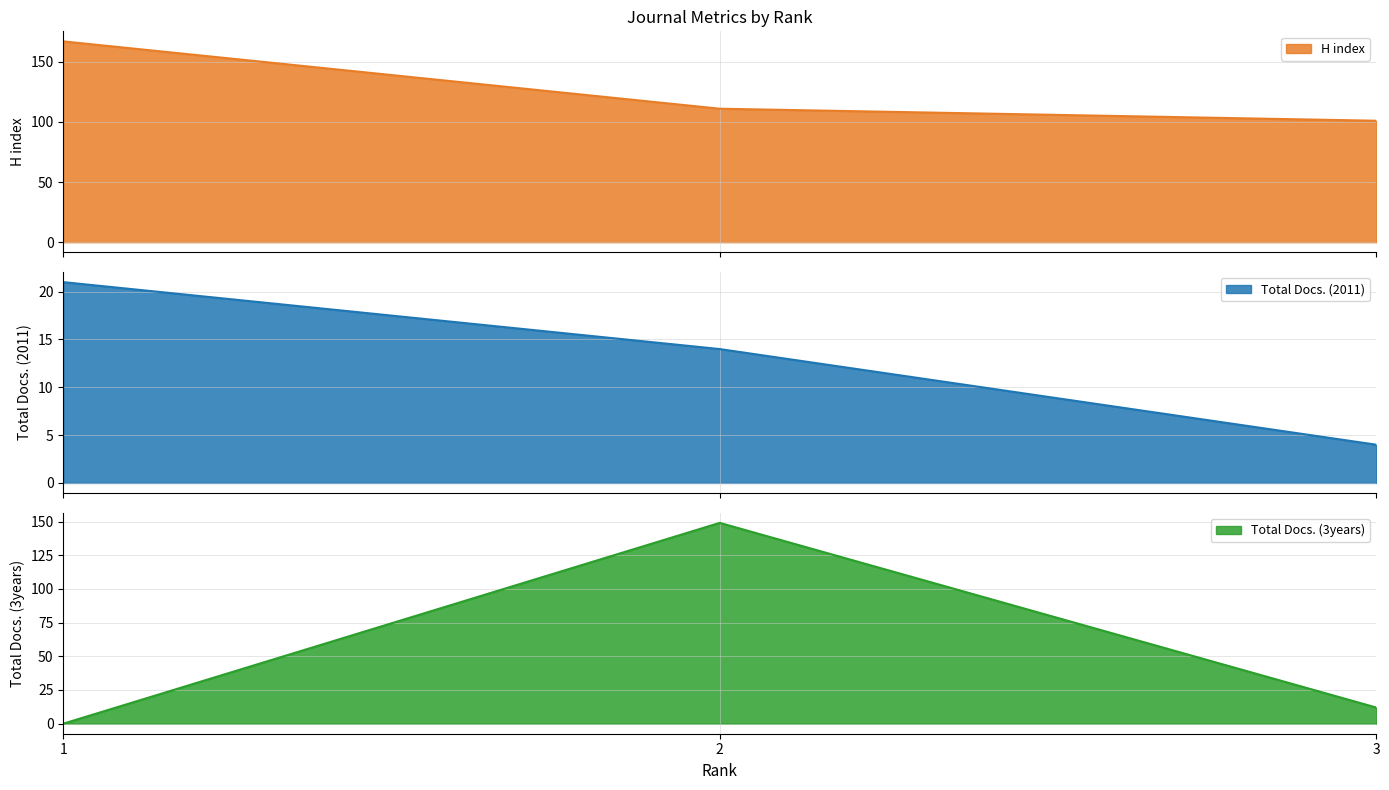

At how many categories does at least one series exceed 139?

2